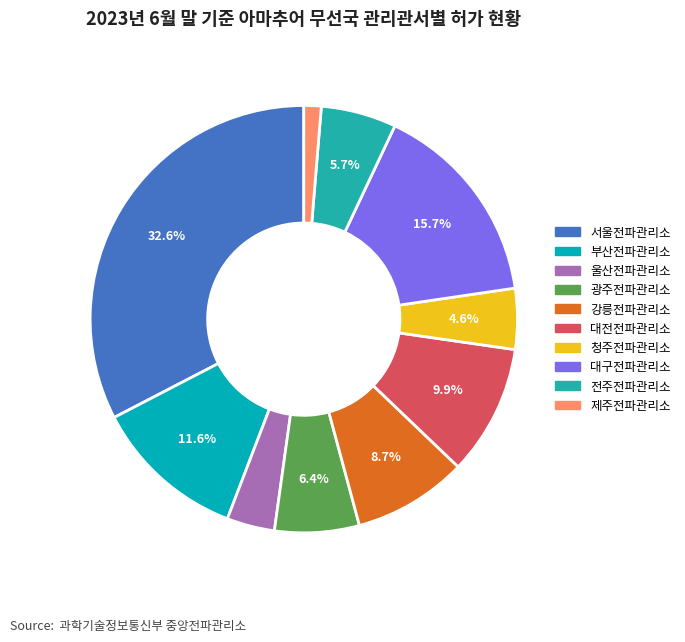

To the nearest percent, what percentage of the pie is 전주전파관리소?

6%